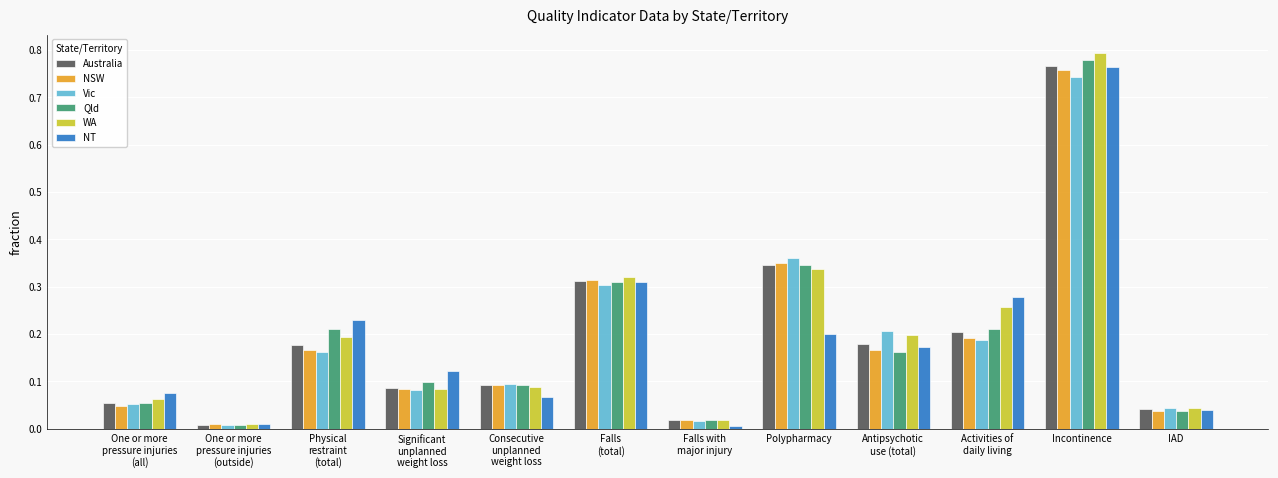

Which series has the widest spread of values?

WA